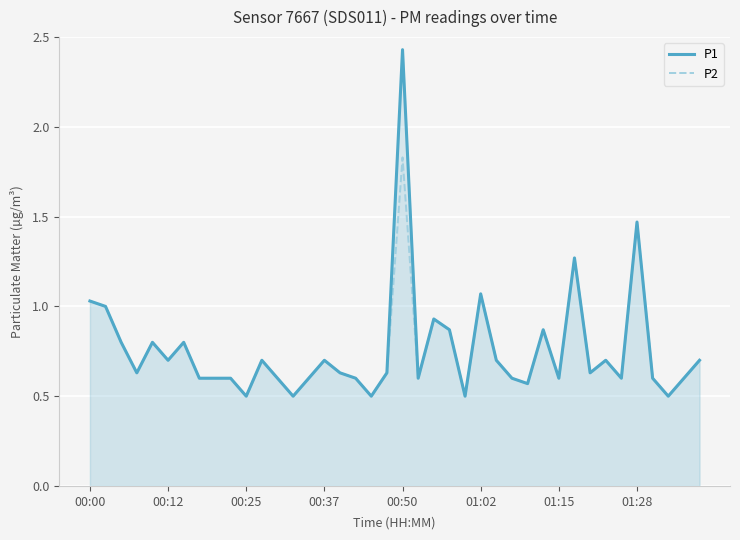

What is the sum of all P2 values?

29.7